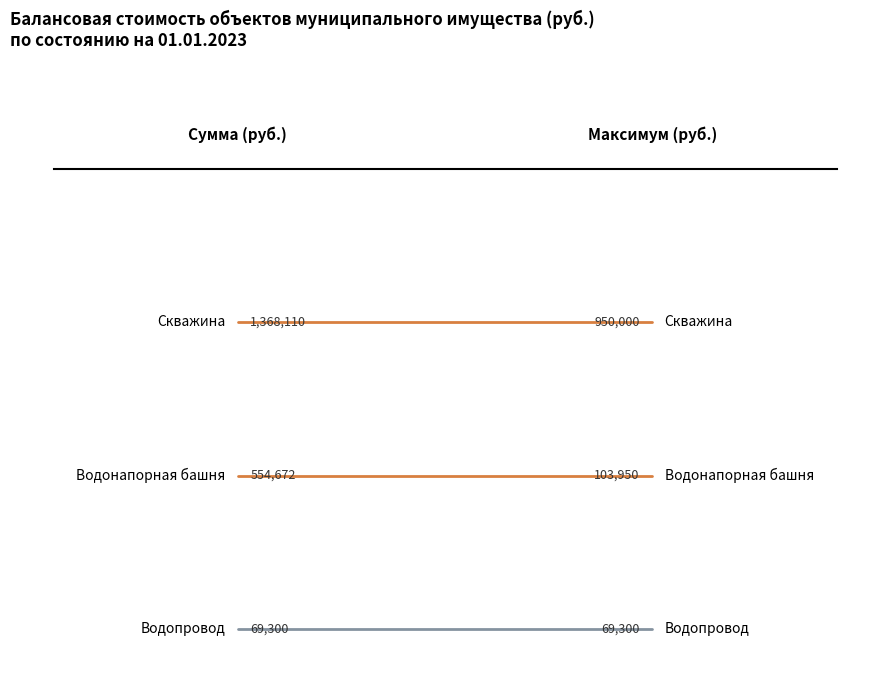

Which series changed the most between 0.00 and 1.00?

Скважина